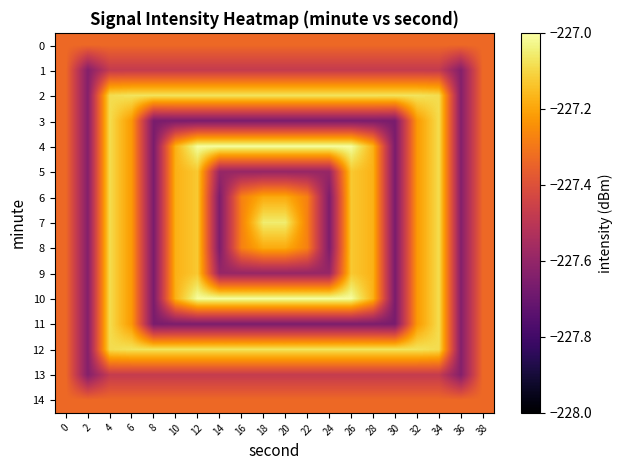

List the series in order of their peak value, highest first.

4, 10, 7, 2, 12, 3, 5, 6, 8, 9, 11, 0, 1, 13, 14